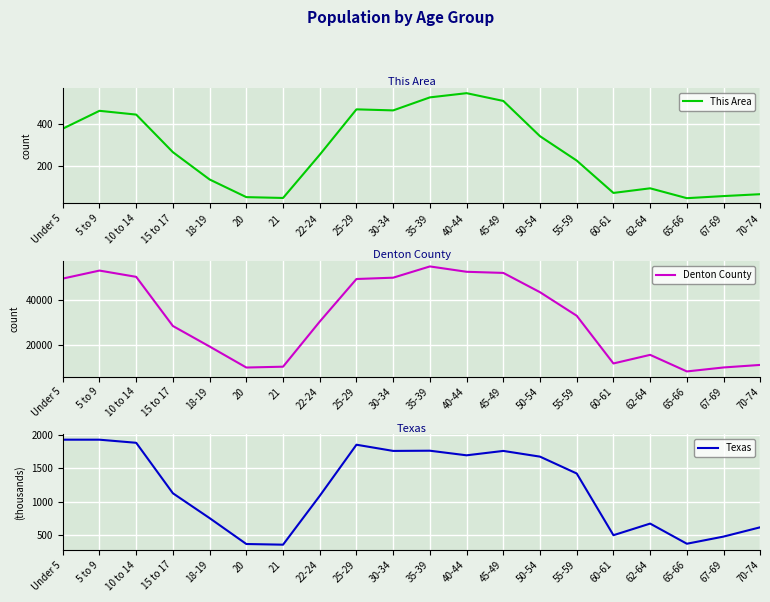

Which series has the widest spread of values?

Denton County